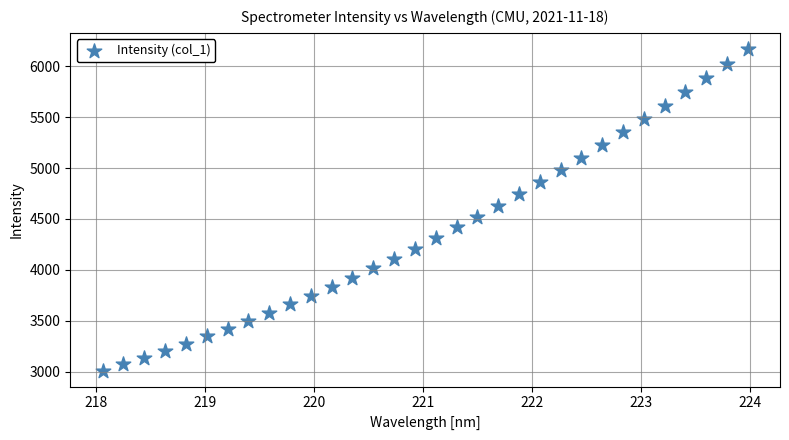

What is the range of Y values (max minus min)?

3157.7